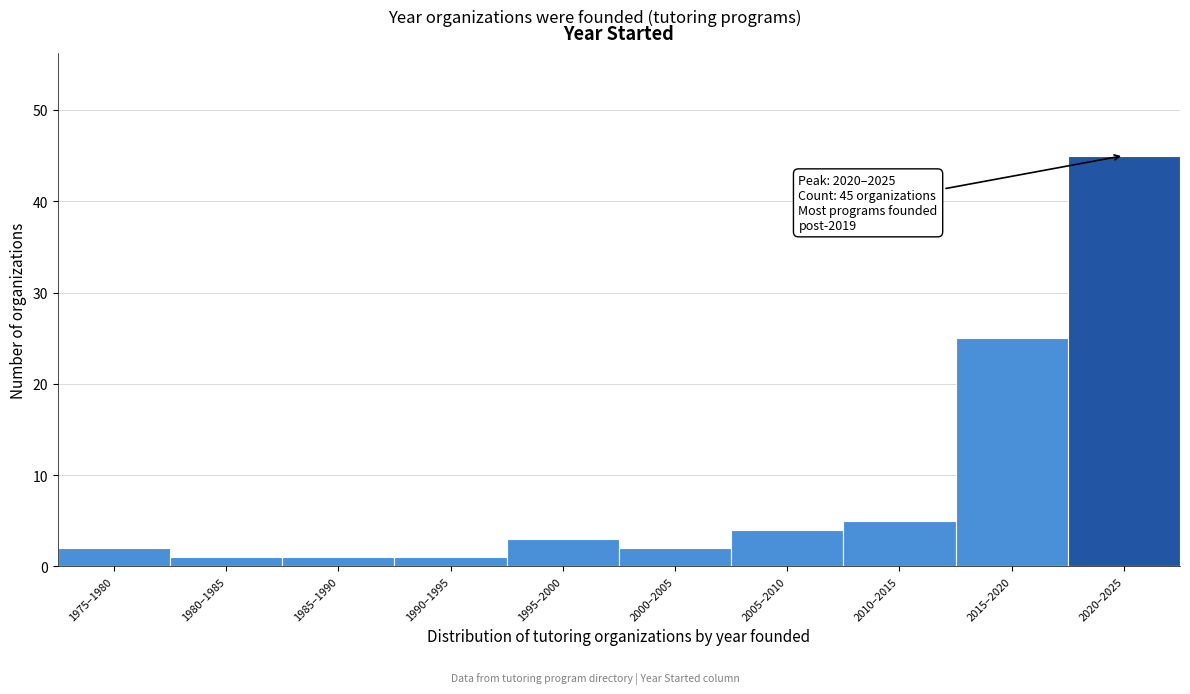

Reading left to right, list all the values displayed in this chart.

2	1	1	1	3	2	4	5	25	45